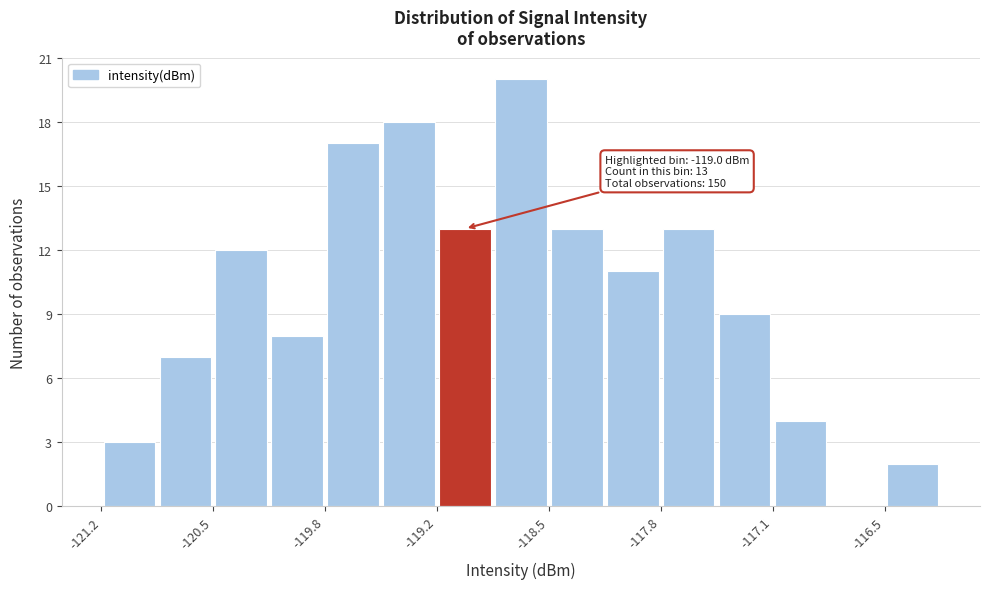

Around what value on the x-axis is the tallest bar? Give the approximate position of its centre, as read against the axis.

-118.7